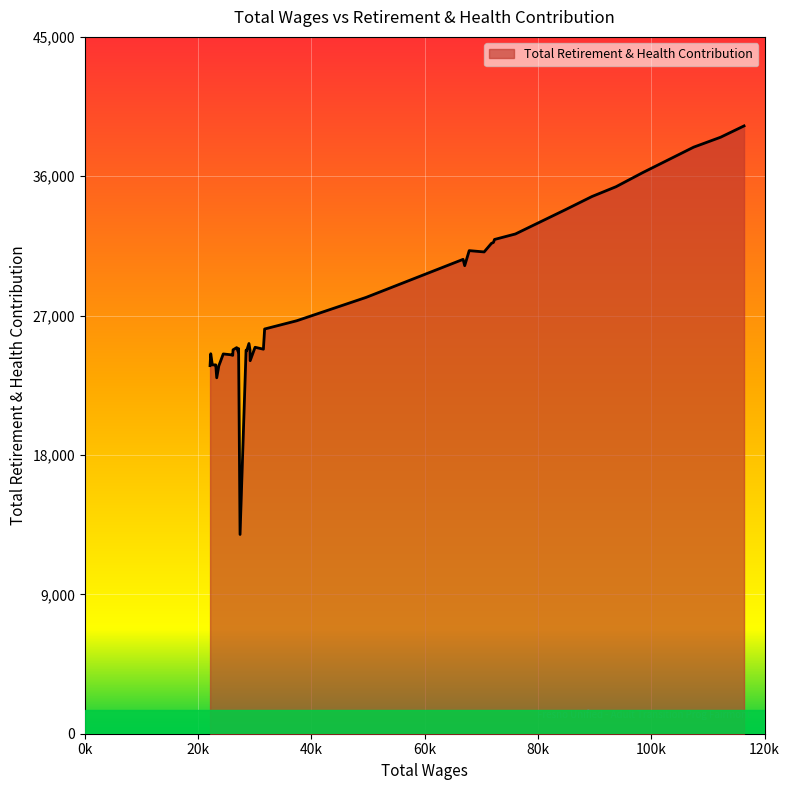

What is the greatest value displayed?

39251